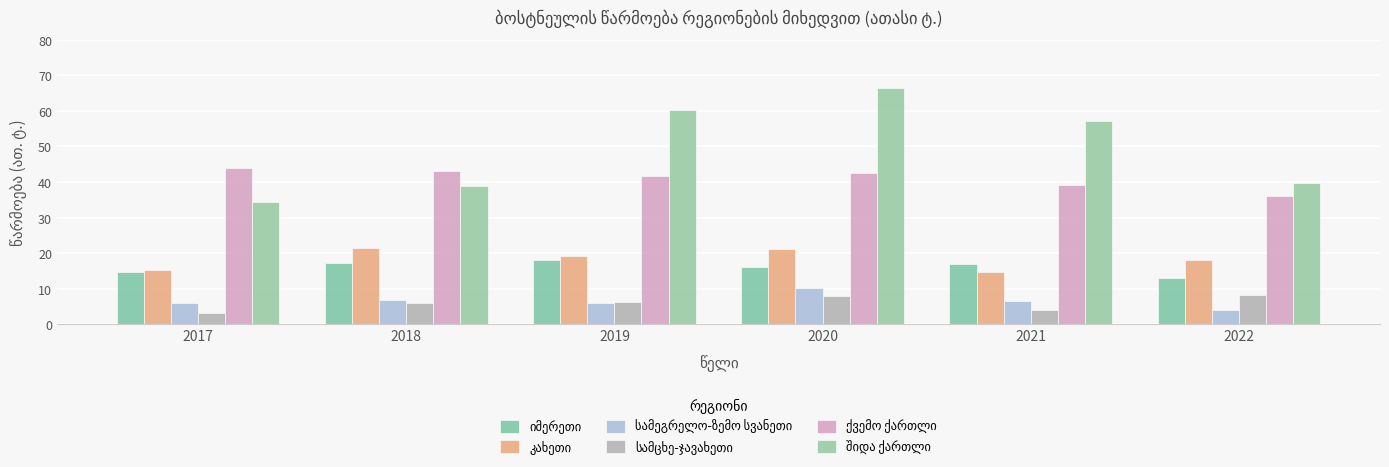

What is the difference between the highest and lowest values at 2021?

53.2